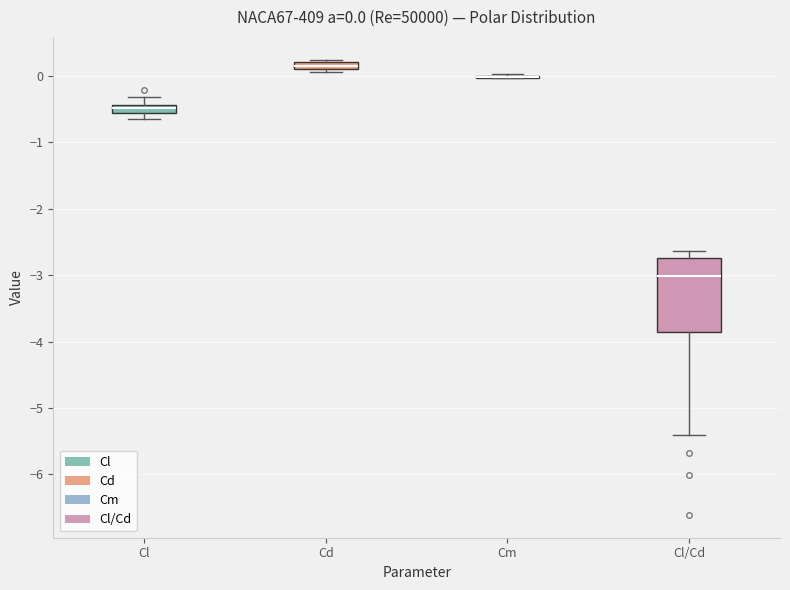

Comparing the boxes themselves (not the whiskers), which one is the tallest?

Cl/Cd